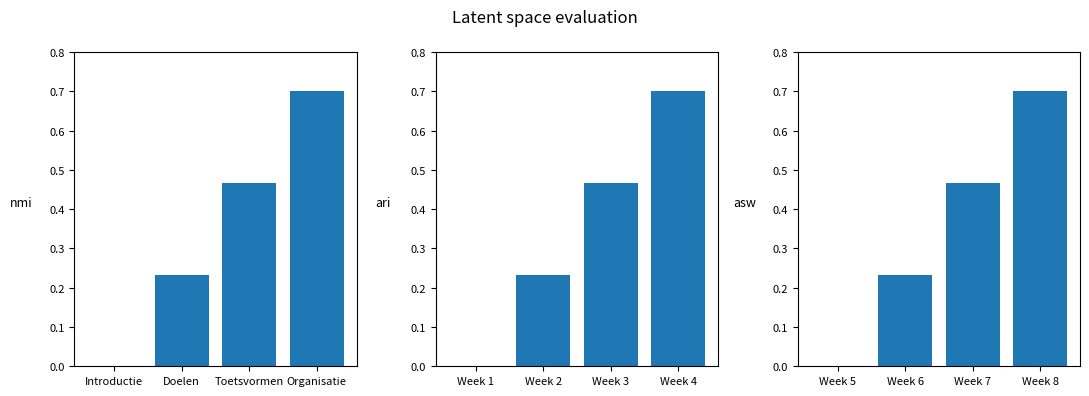

What is the sum of the Identifier (group 3) values at Week 5 and Week 6?

0.2